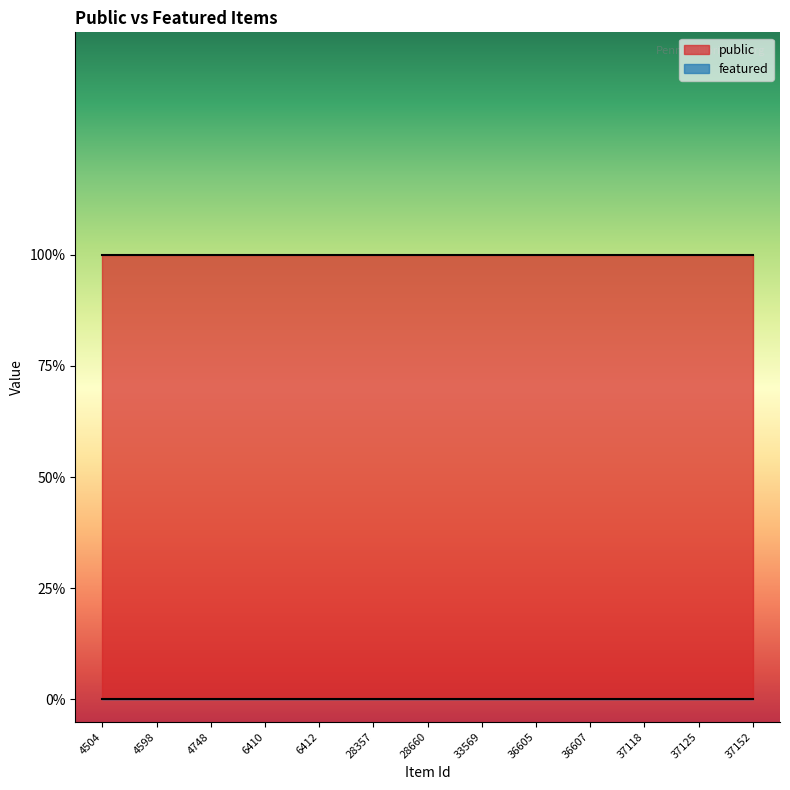

List the series in order of their peak value, highest first.

public, featured